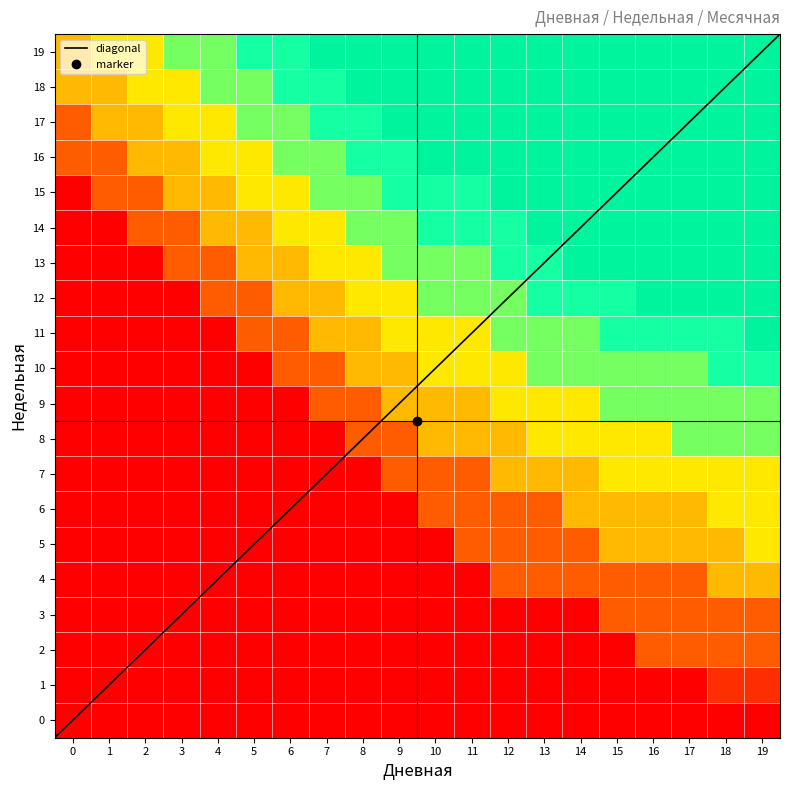

Which has a higher value, 10 or 16?

10